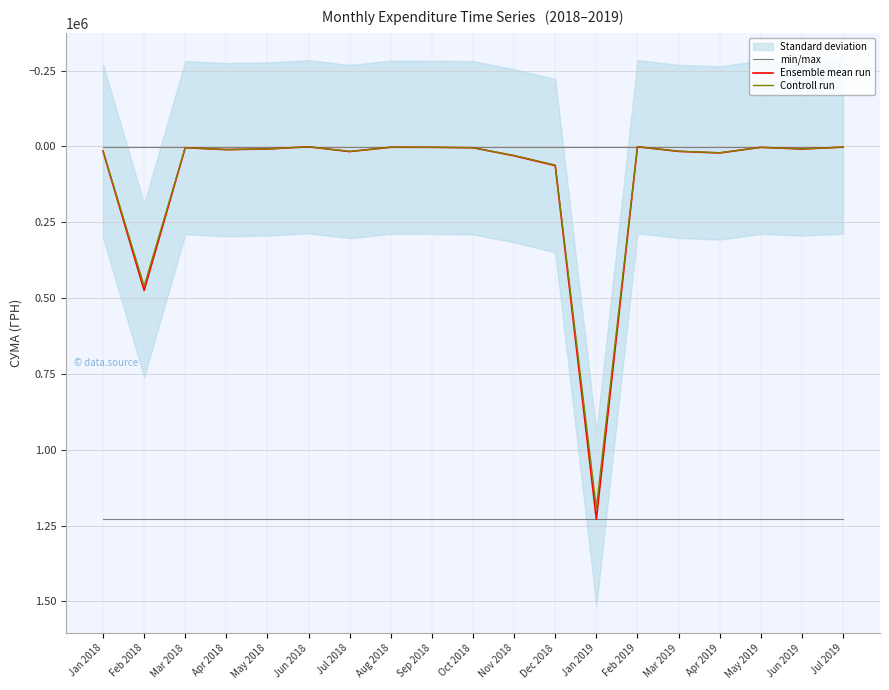

Reading left to right, what are all the values shown in this chart?

min/max: Jan 2018=1228745.4	Feb 2018=1228745.4	Mar 2018=1228745.4	Apr 2018=1228745.4	May 2018=1228745.4	Jun 2018=1228745.4	Jul 2018=1228745.4	Aug 2018=1228745.4	Sep 2018=1228745.4	Oct 2018=1228745.4	Nov 2018=1228745.4	Dec 2018=1228745.4	Jan 2019=1228745.4	Feb 2019=1228745.4	Mar 2019=1228745.4	Apr 2019=1228745.4	May 2019=1228745.4	Jun 2019=1228745.4	Jul 2019=1228745.4
Ensemble mean run: Jan 2018=15596.0	Feb 2018=474589.0	Mar 2018=4243.5	Apr 2018=10578.2	May 2018=8496.0	Jun 2018=1162.7	Jul 2018=17010.0	Aug 2018=2640.0	Sep 2018=2928.0	Oct 2018=4369.5	Nov 2018=30937.5	Dec 2018=63250.0	Jan 2019=1228745.4	Feb 2019=1051.9	Mar 2019=16323.6	Apr 2019=21598.1	May 2019=2992.0	Jun 2019=8500.0	Jul 2019=2280.0
Controll run: Jan 2018=15128.1	Feb 2018=460351.3	Mar 2018=4116.2	Apr 2018=10260.9	May 2018=8241.1	Jun 2018=1127.8	Jul 2018=16499.7	Aug 2018=2560.8	Sep 2018=2840.2	Oct 2018=4238.4	Nov 2018=30009.4	Dec 2018=61352.5	Jan 2019=1191883.0	Feb 2019=1020.4	Mar 2019=15833.9	Apr 2019=20950.2	May 2019=2902.2	Jun 2019=8245.0	Jul 2019=2211.6